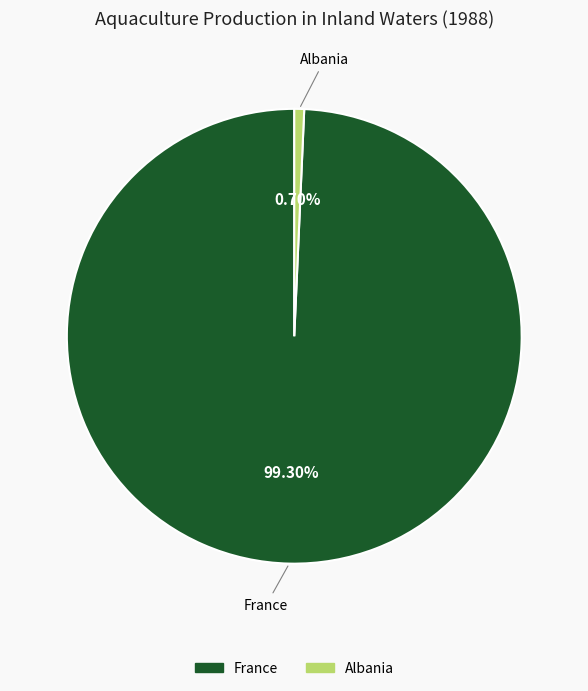

Is there any slice that represents more than half of the pie?

Yes